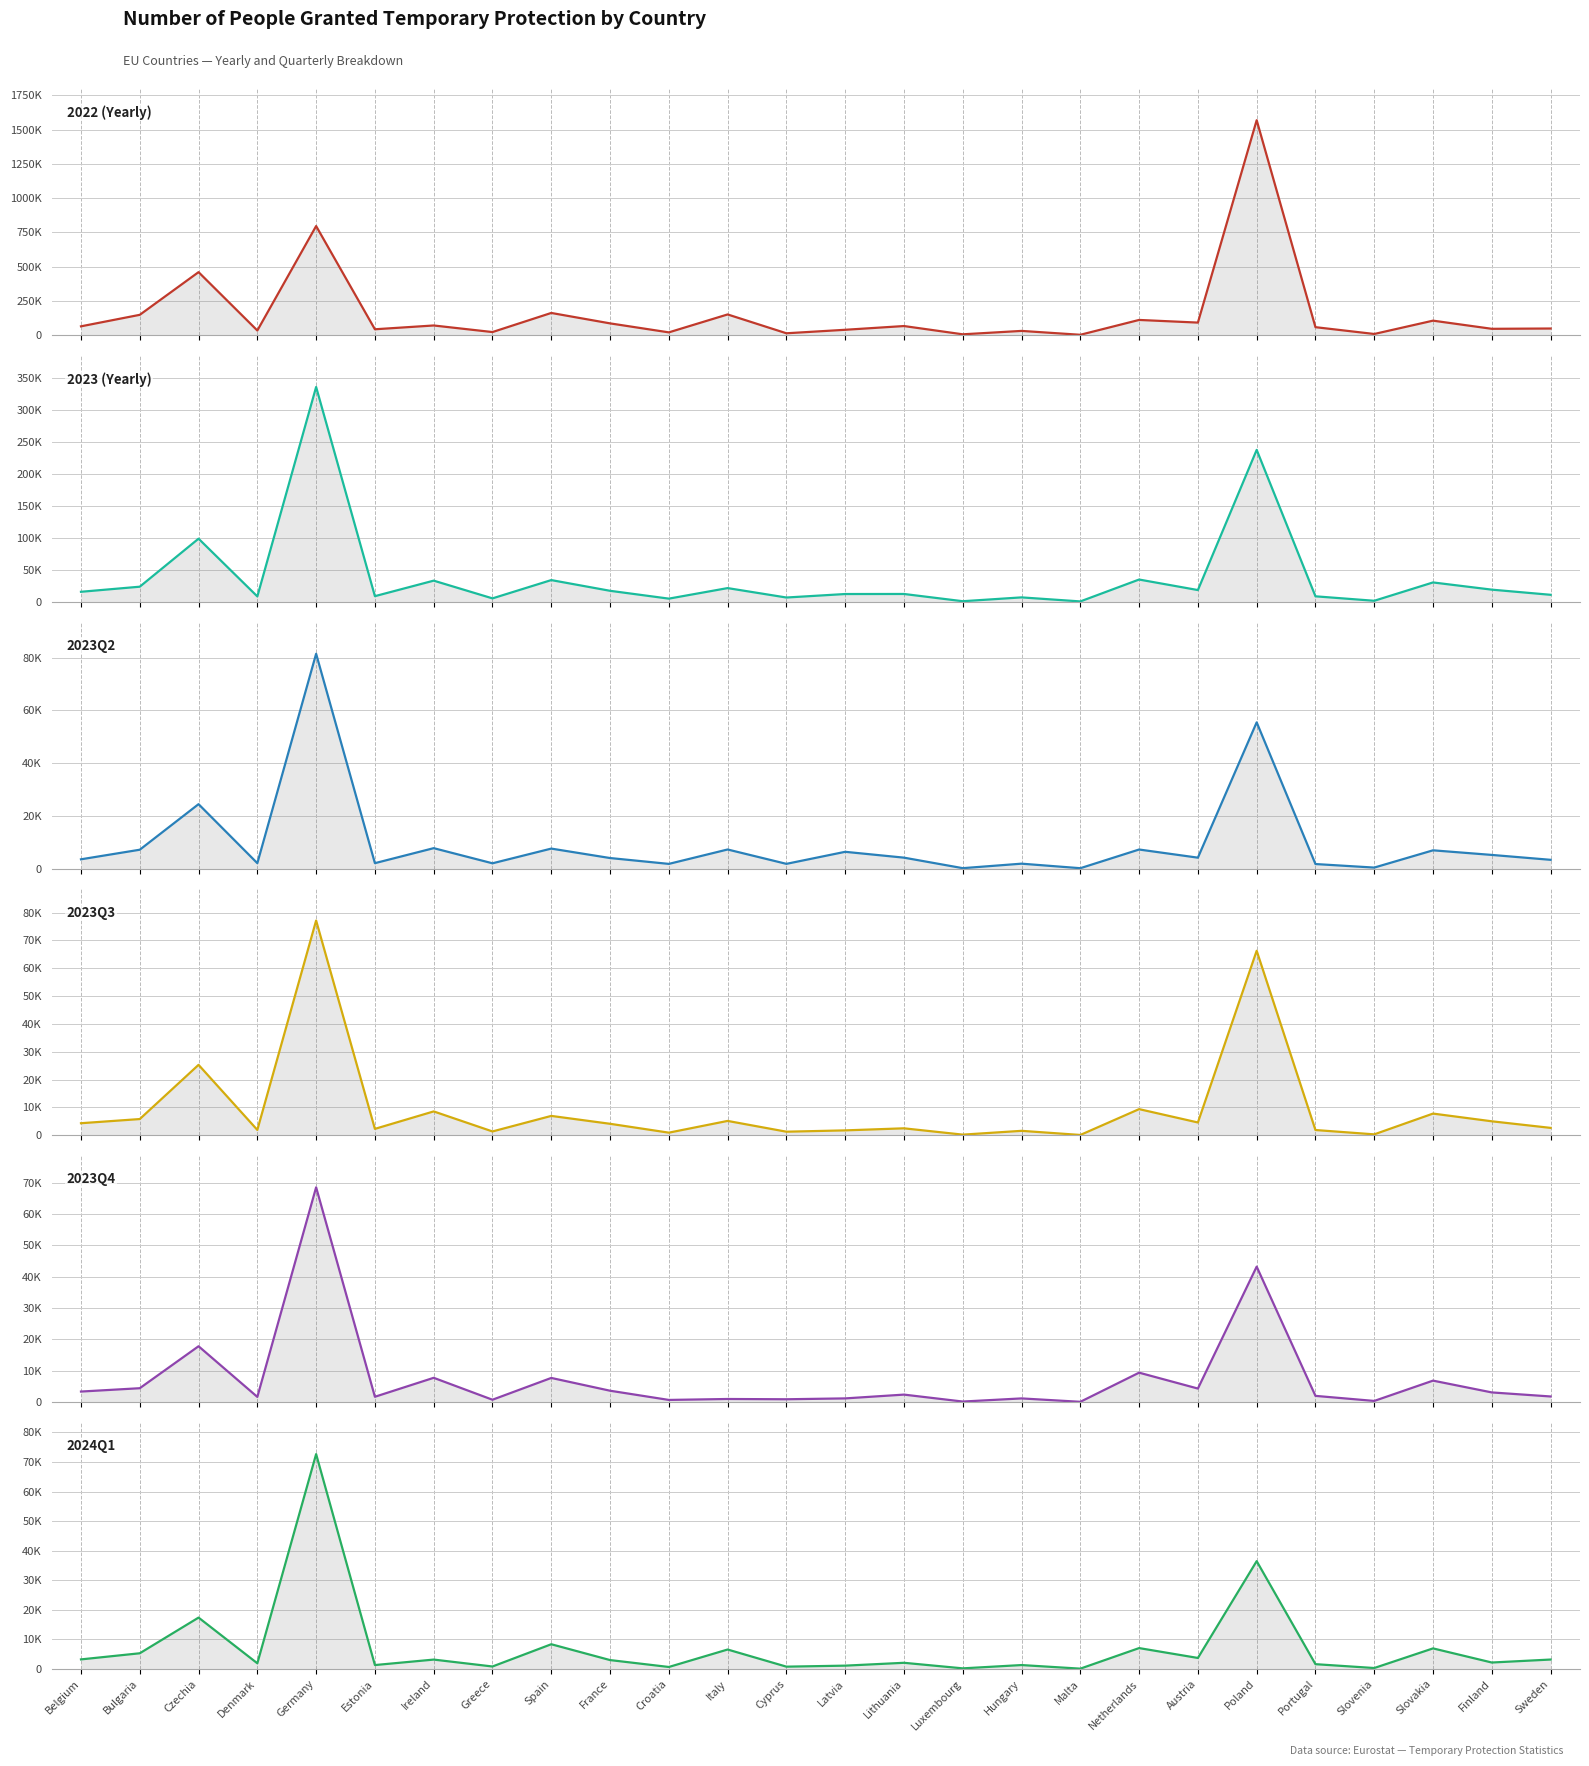

Where is the first local maximum for 2023Q3?

Czechia